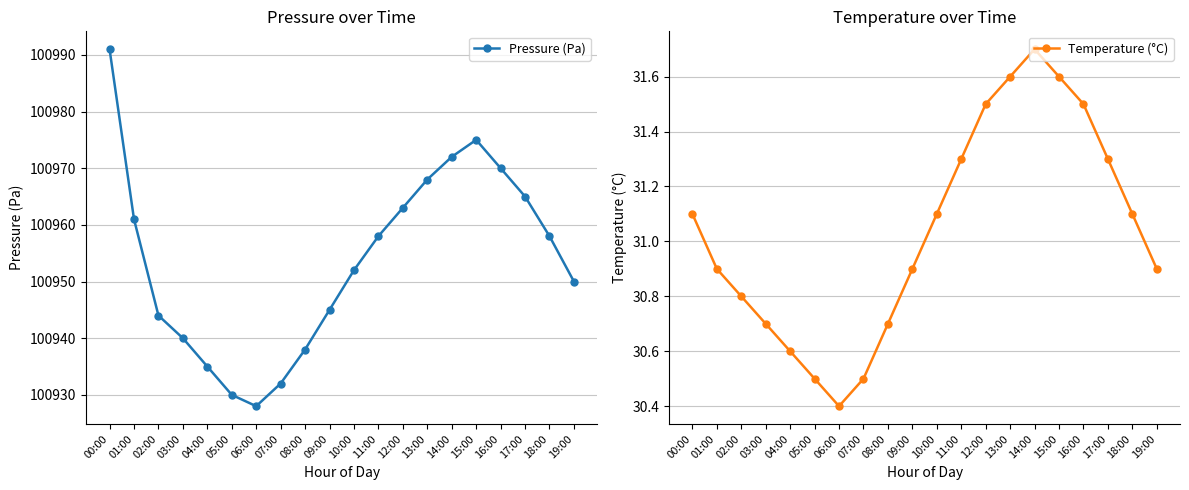

Is the value of Temperature (°C) at 13:00 greater than the value of Pressure (Pa) at 10:00?

No